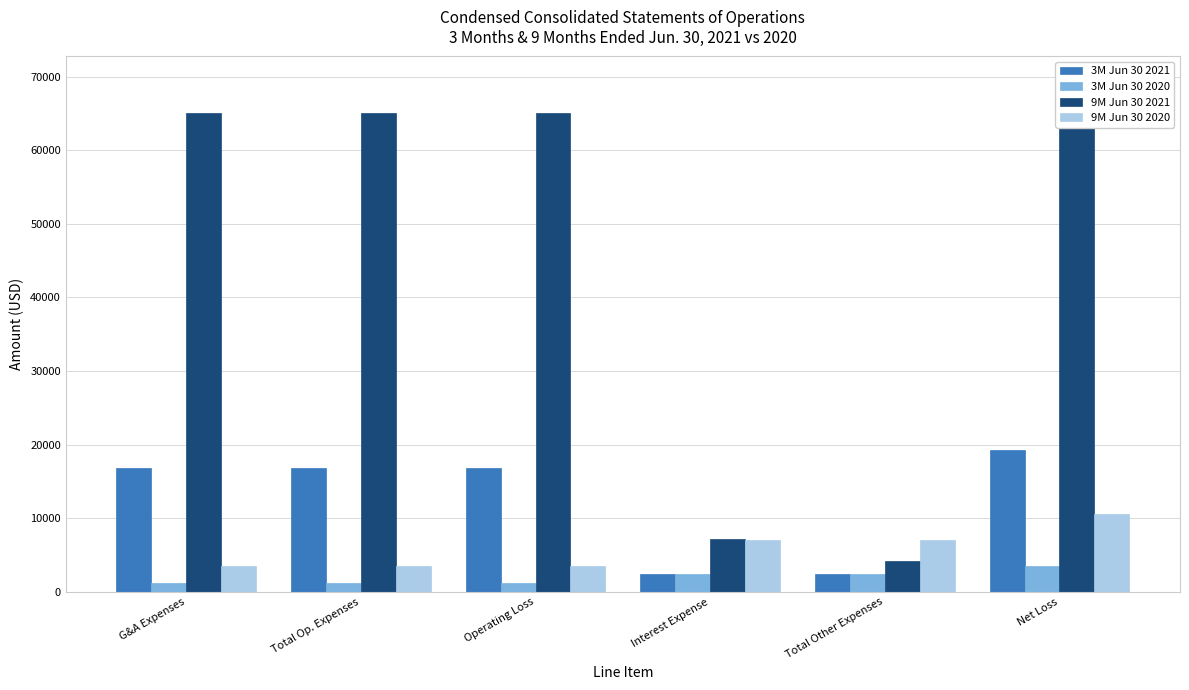

True or false: 9M Jun 30 2021 has a value of 65060 at Operating Loss.

True